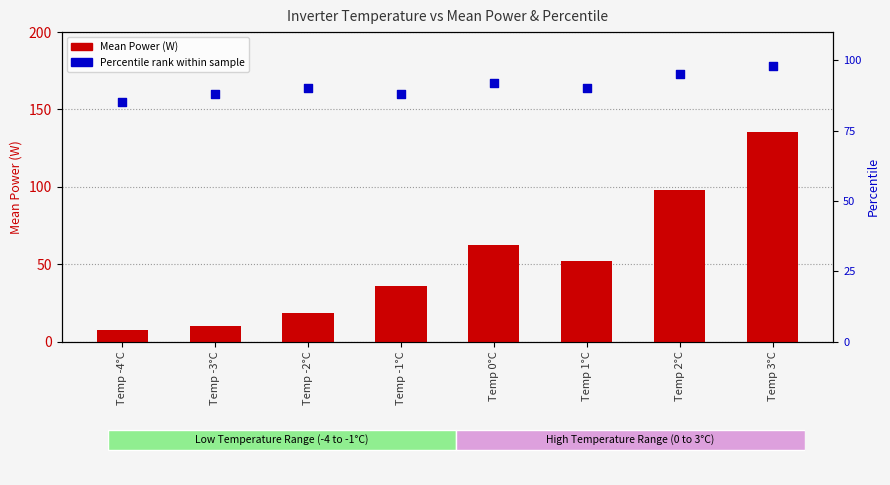

At which category is the sum across all series the highest?

Temp 3°C